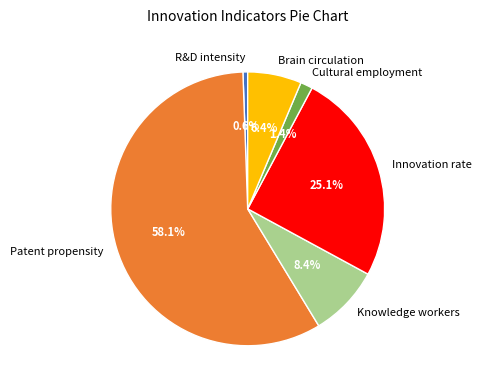

Is it true that Knowledge workers is 8% of the pie?

True